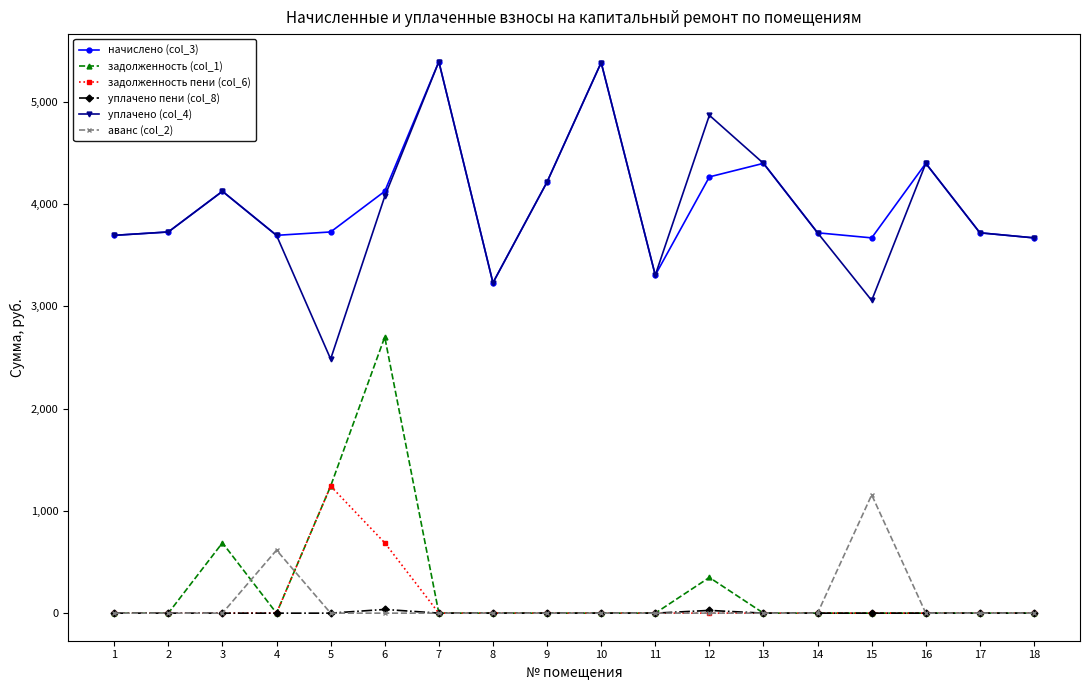

What is the value of the начислено (col_3) point at the 14th from the left?

3717.7